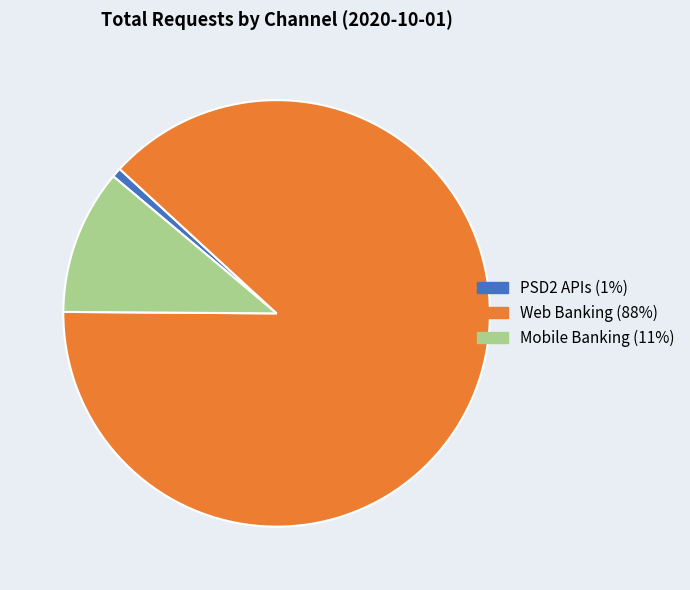

The Web Banking slice represents 77% of the pie. True or false?

False